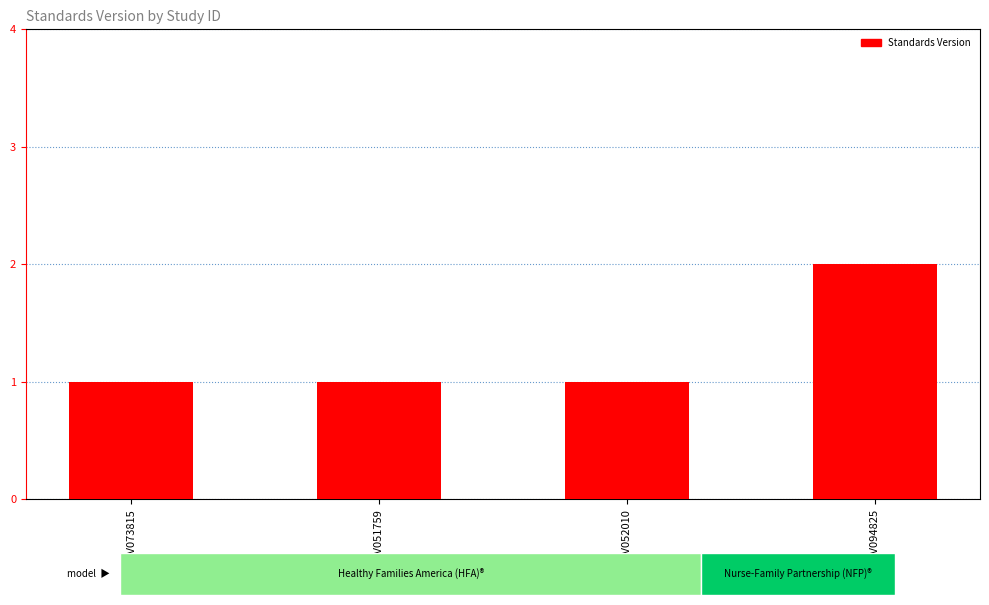

What is the greatest value displayed?

2